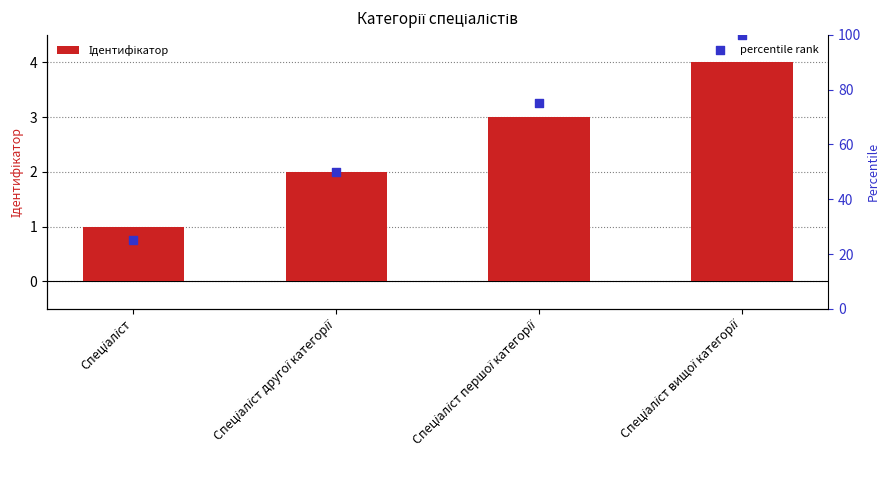

Which series has the largest total across all categories?

percentile rank